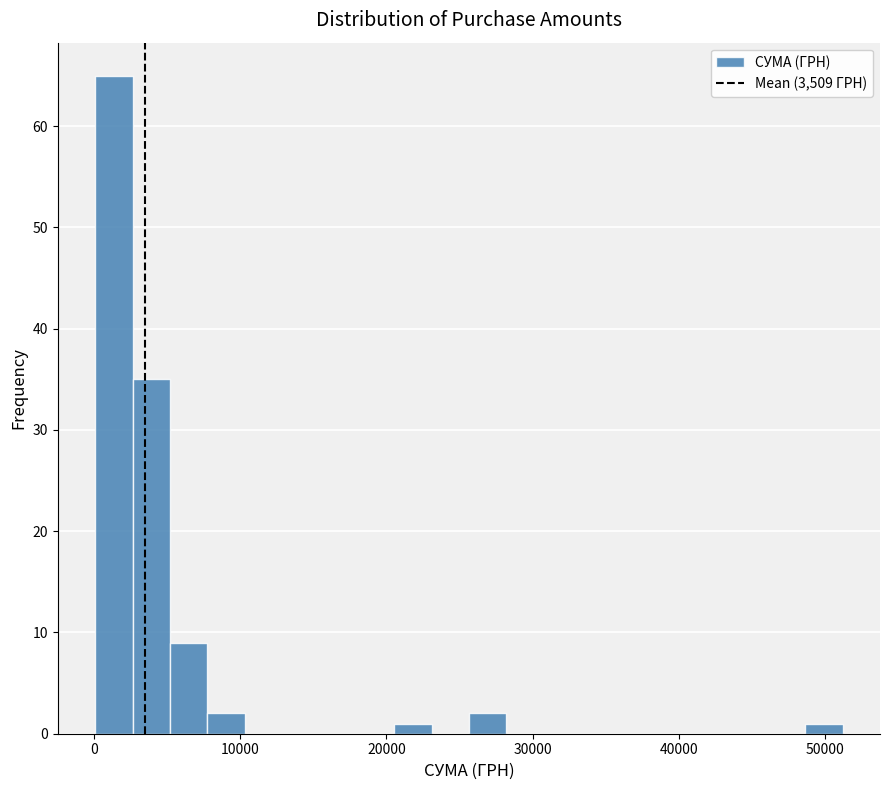

Read against the x-axis, roughly where is the centre of the tallest bar?

1000